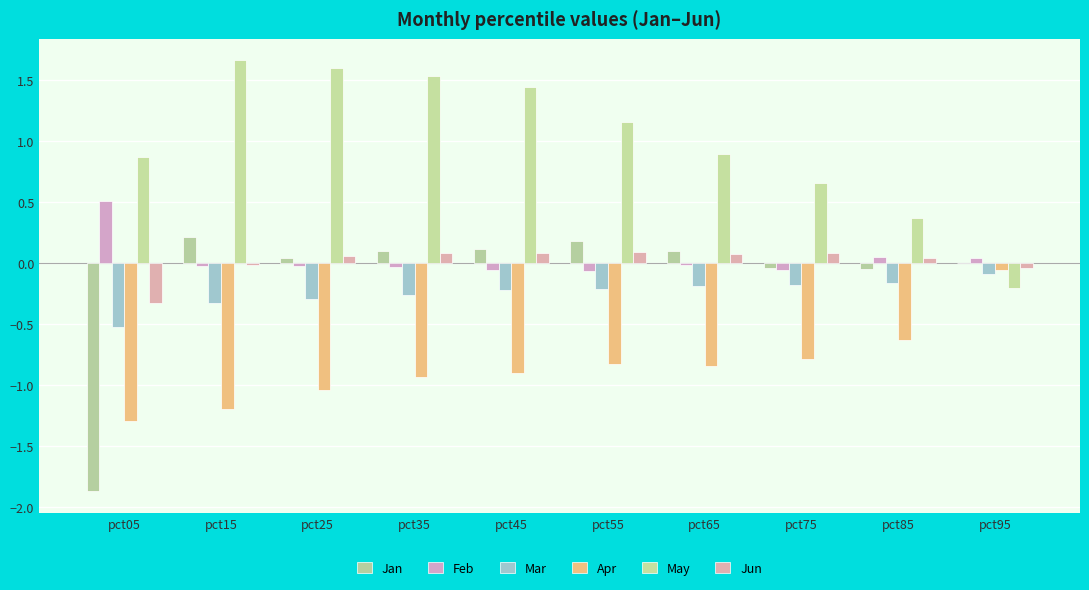

How many data points does each series have?

10